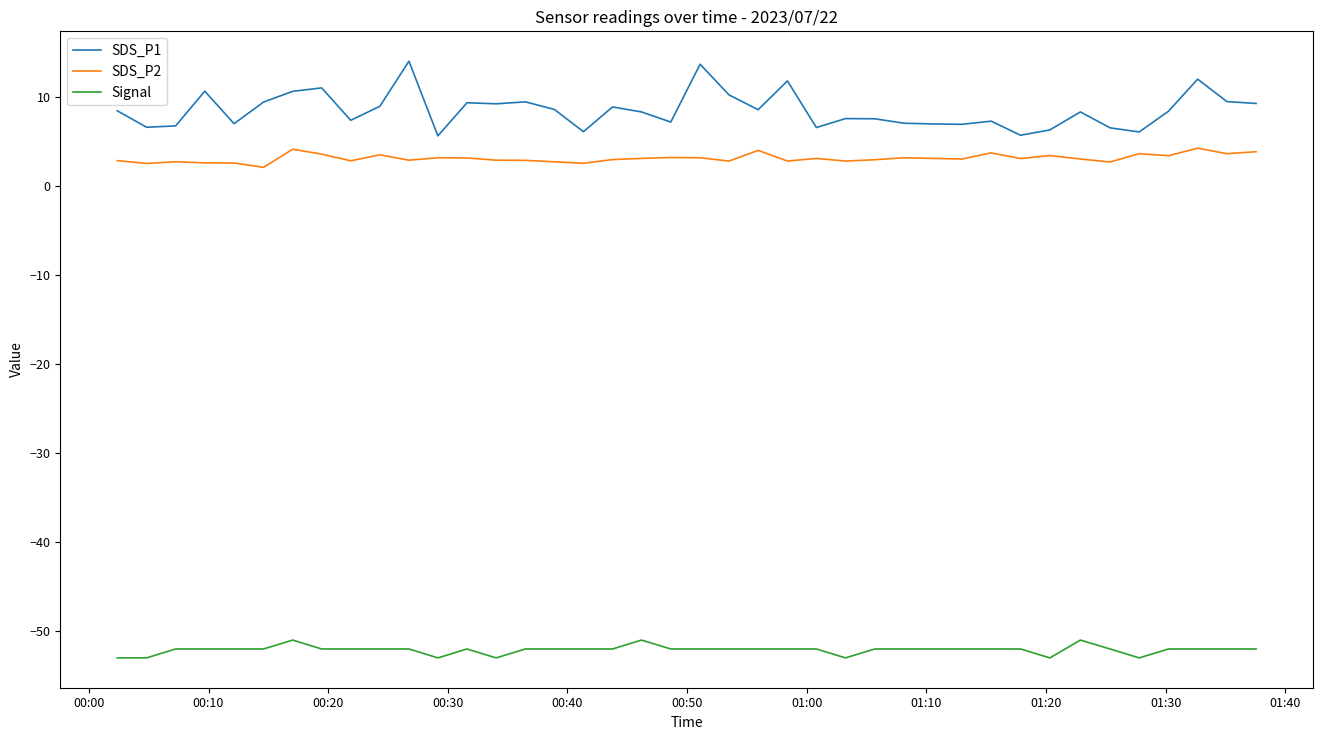

Which series has the largest range (max minus min)?

SDS_P1